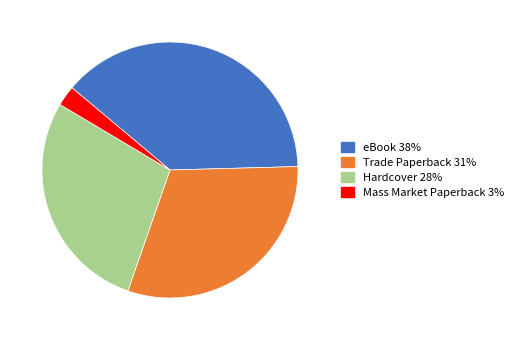

True or false: Mass Market Paperback accounts for 3% of the total.

True